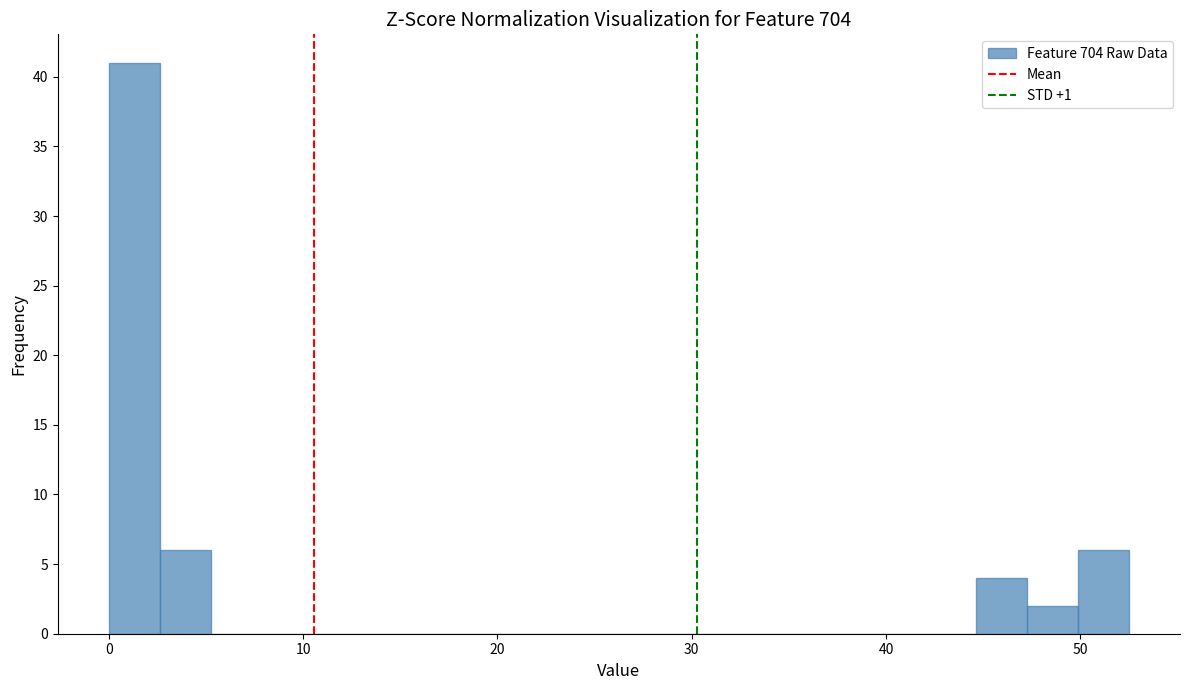

Read against the x-axis, roughly where is the centre of the tallest bar?

1